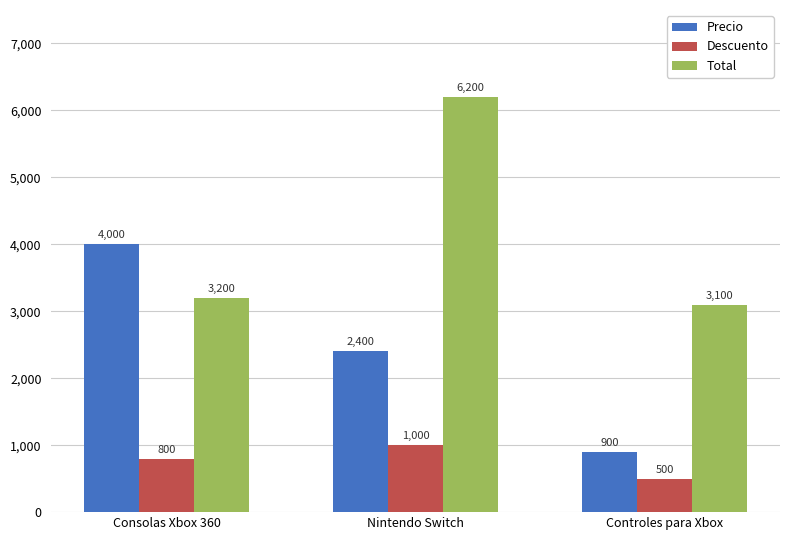

True or false: Descuento has a value of 542 at Consolas Xbox 360.

False